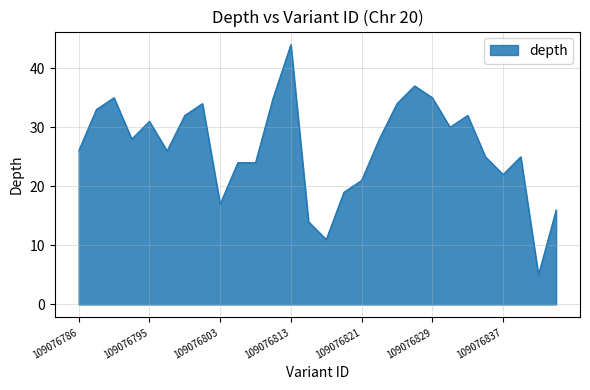

What is the smallest value displayed?

5